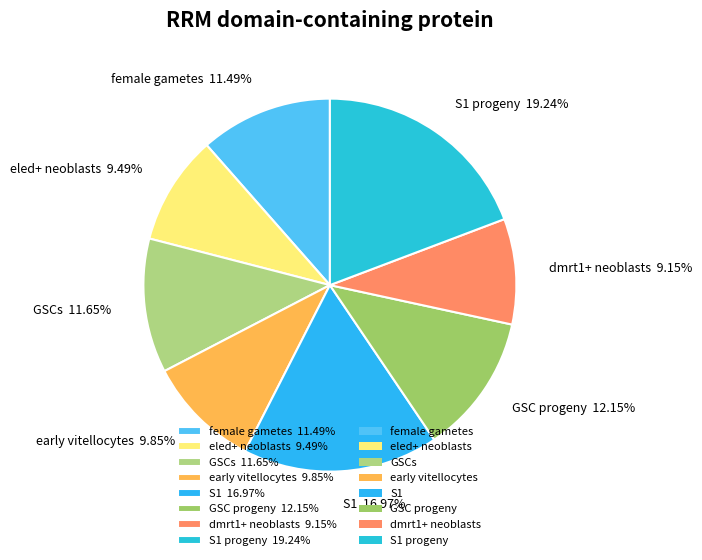

Is there any slice that represents more than half of the pie?

No